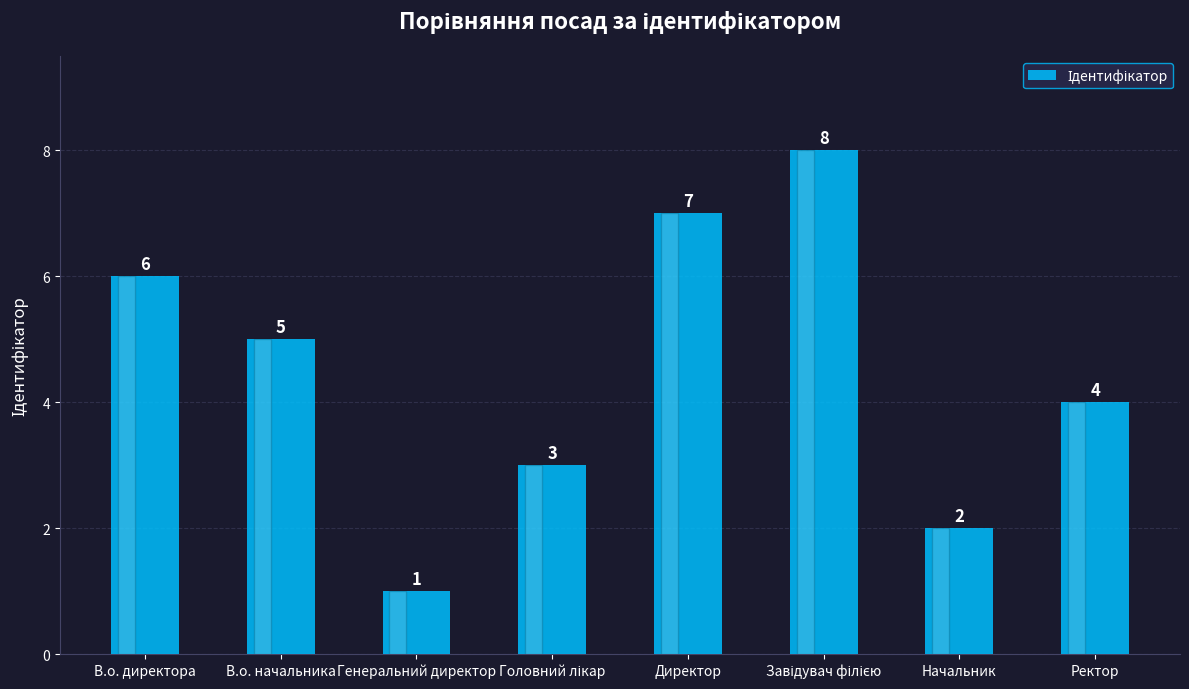

Reading left to right, extract all data points from this chart.

6	5	1	3	7	8	2	4